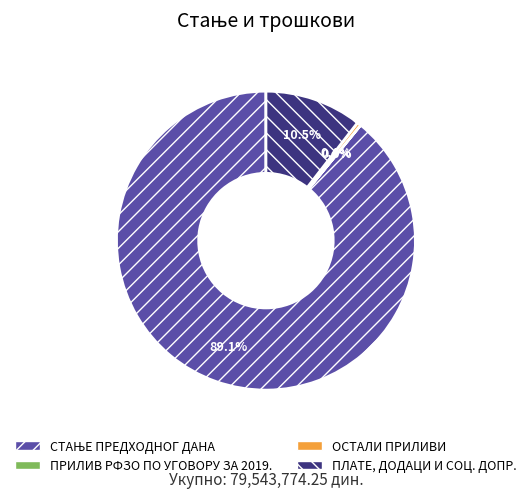

How much of the chart is everything except ОСТАЛИ ПРИЛИВИ?

99.6%